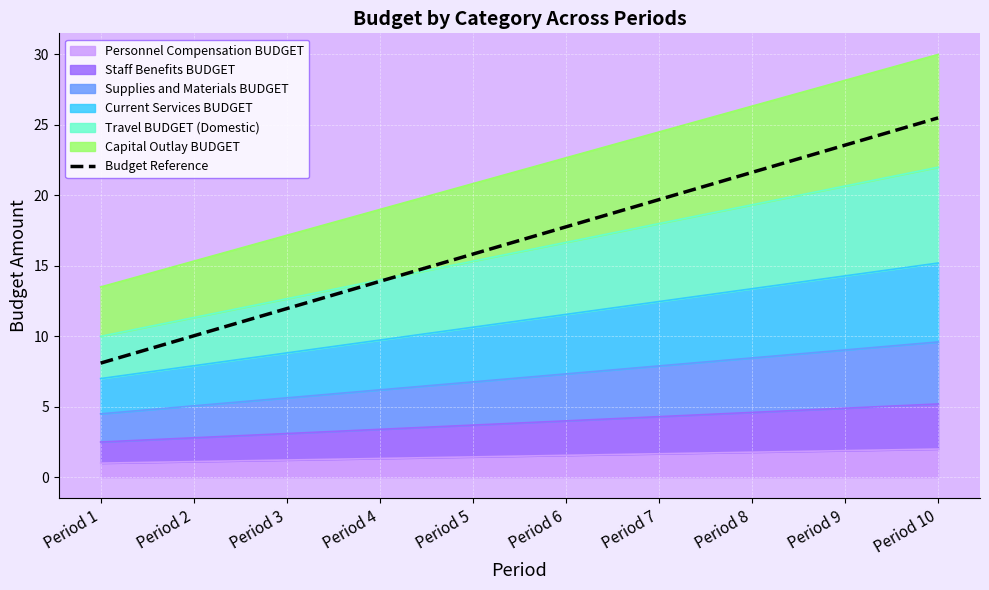

True or false: there are more than 2 points higher than both neighbors.

False